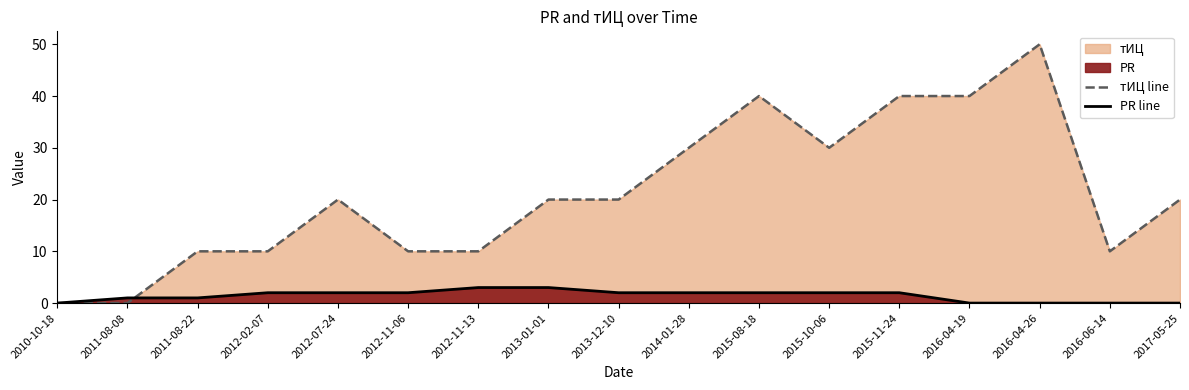

How many times do тИЦ line and PR line cross each other?

1